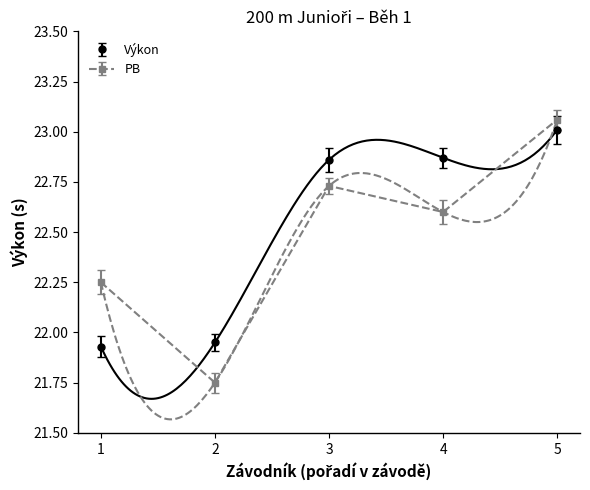

Is it true that PB equals 6.5 at 4?

False